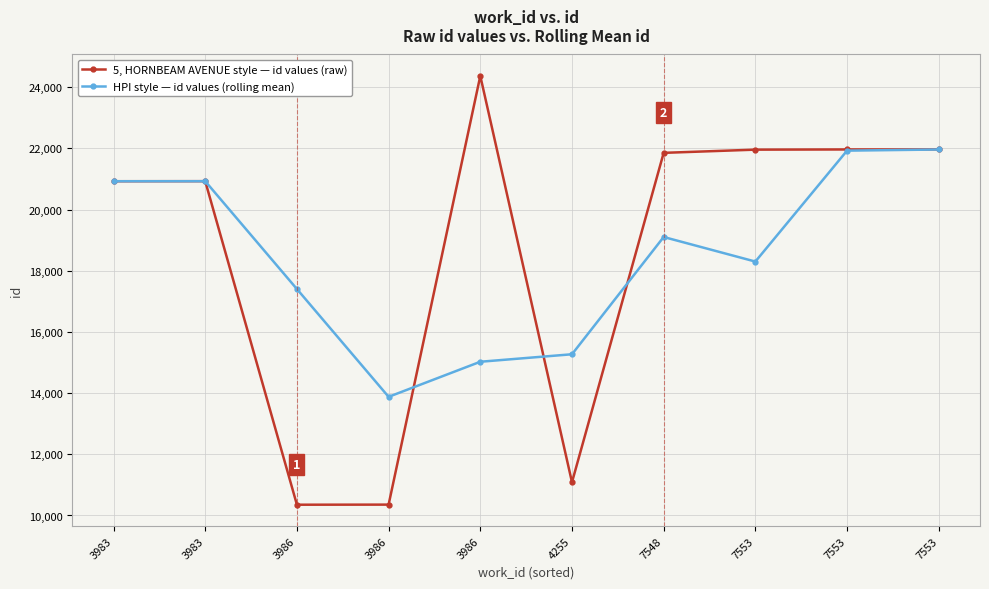

At which category is the sum across all series the highest?

7553